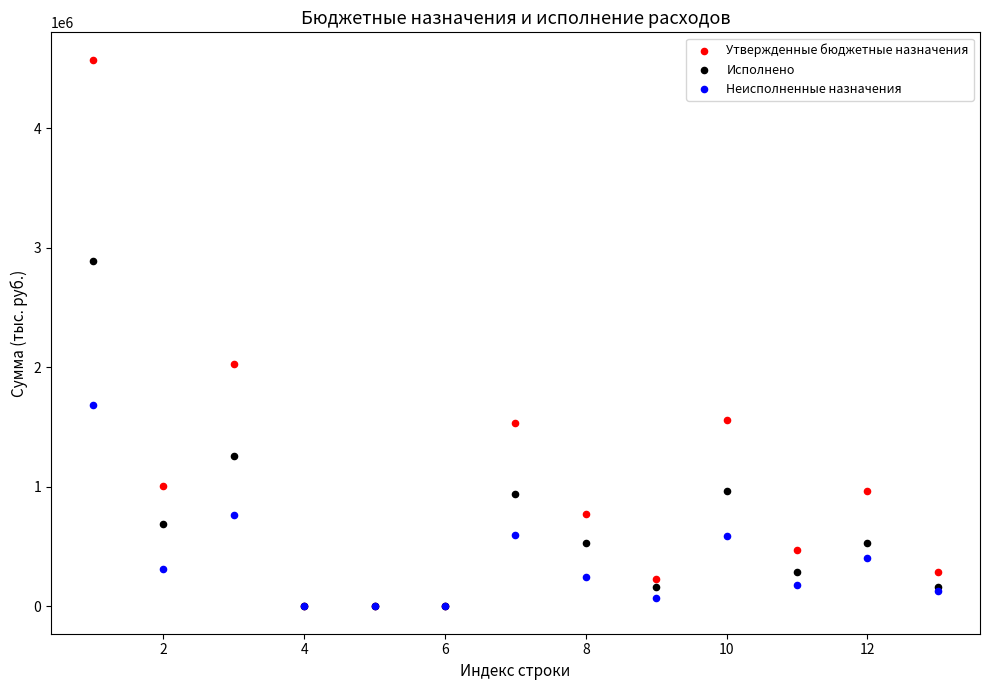

Which series has the largest Y range (max minus min)?

Утвержденные бюджетные назначения